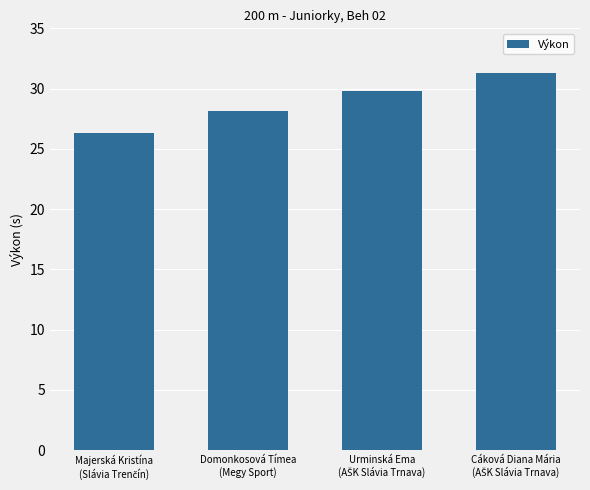

Reading left to right, transcribe all the data shown in this chart.

26.3	28.2	29.8	31.3